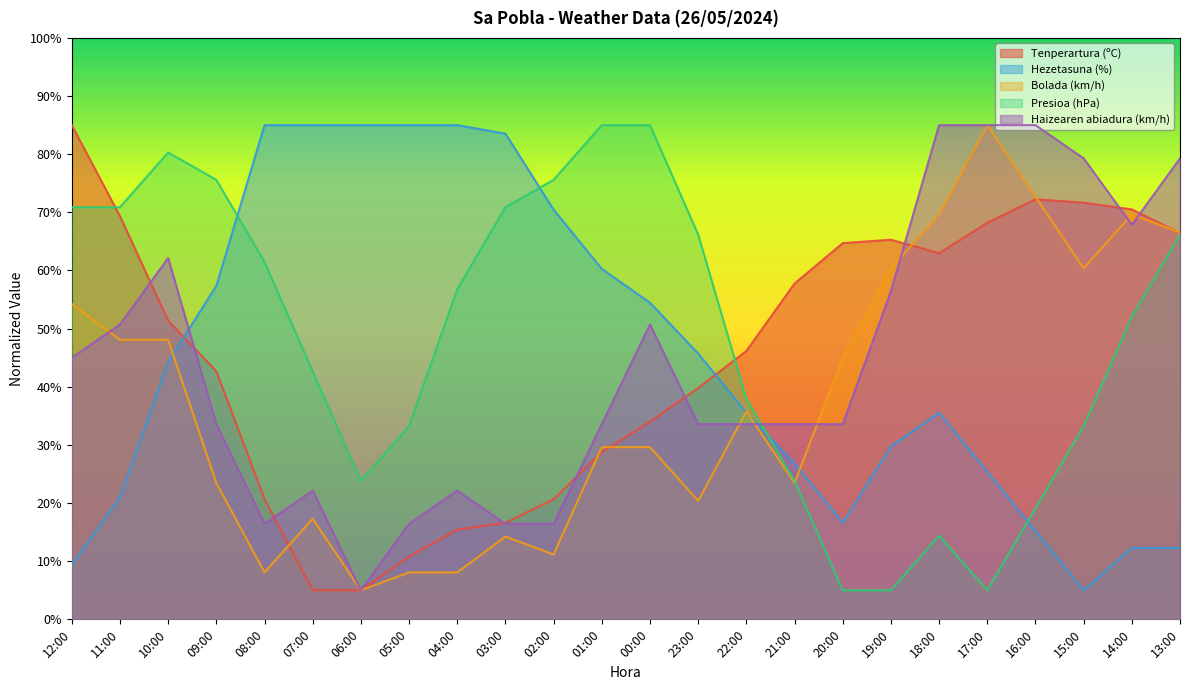

True or false: Hezetasuna (%) has a value of 45.7 at 23:00.

True